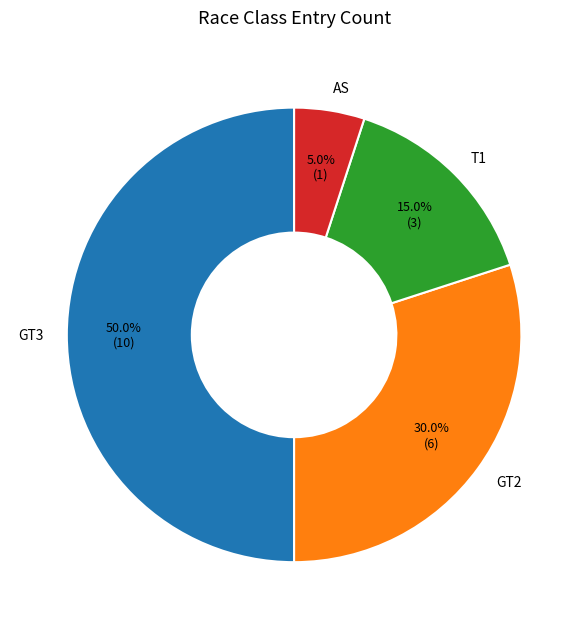

What is the majority slice?

GT3